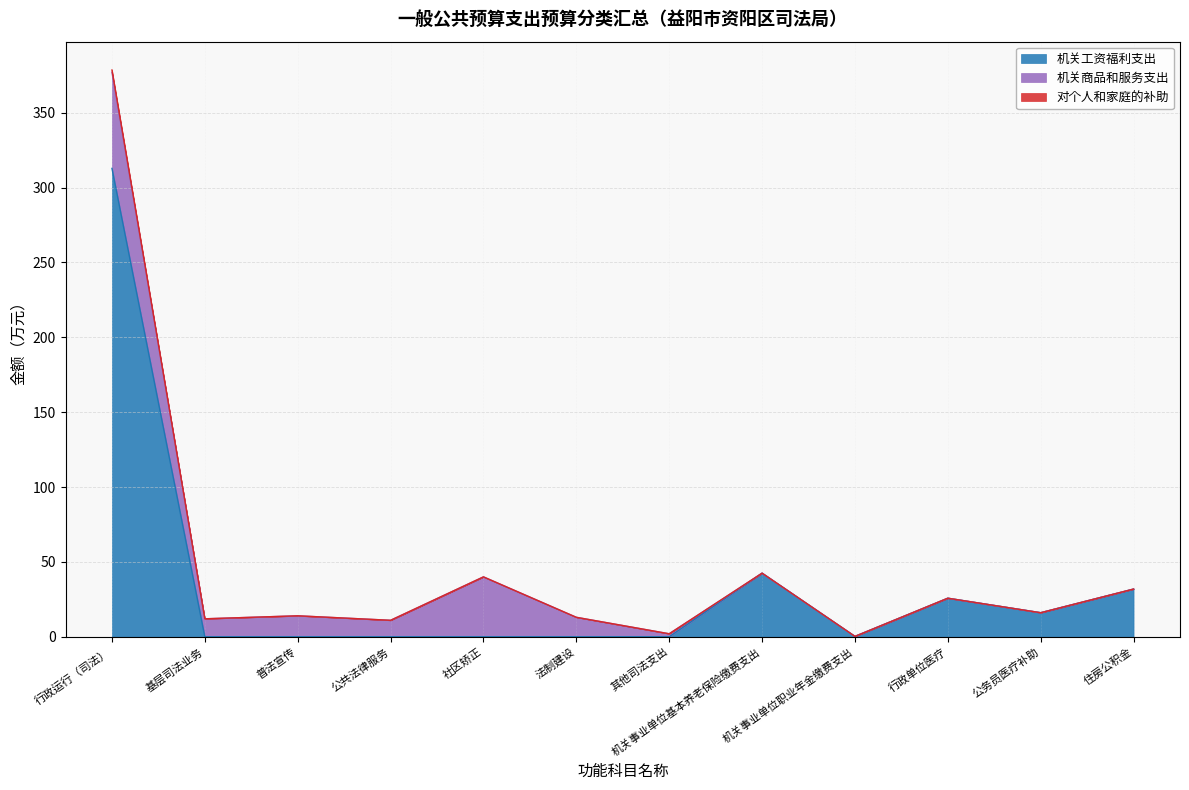

How many lines are shown in the chart?

3